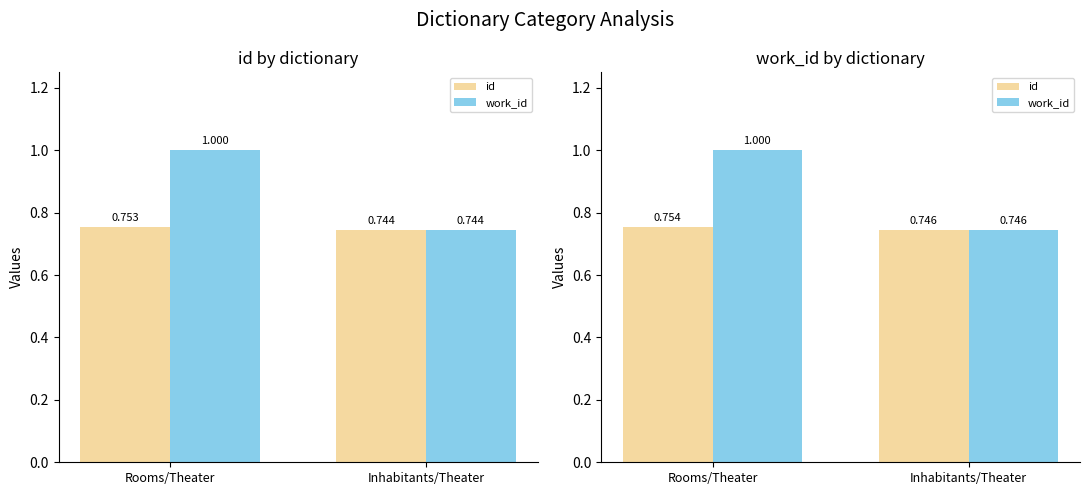

How many bars are there in each group?

2